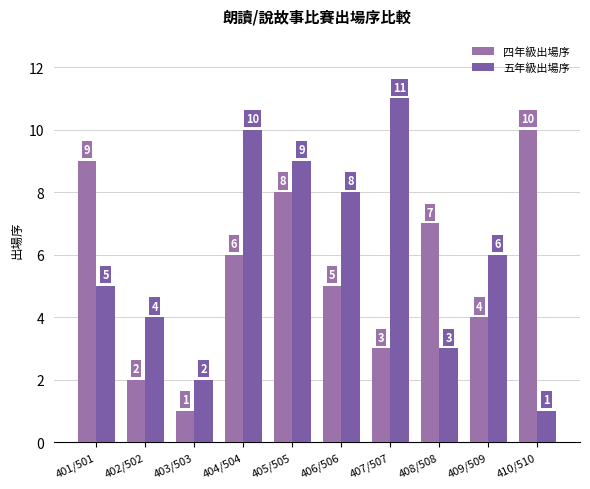

What is the label of the 5th bar from the right?

406/506